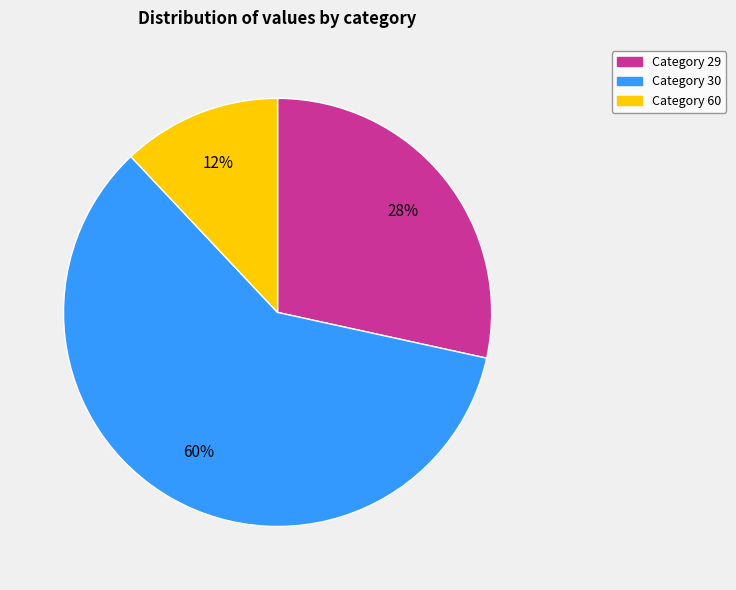

Is there a majority slice in this chart?

Yes